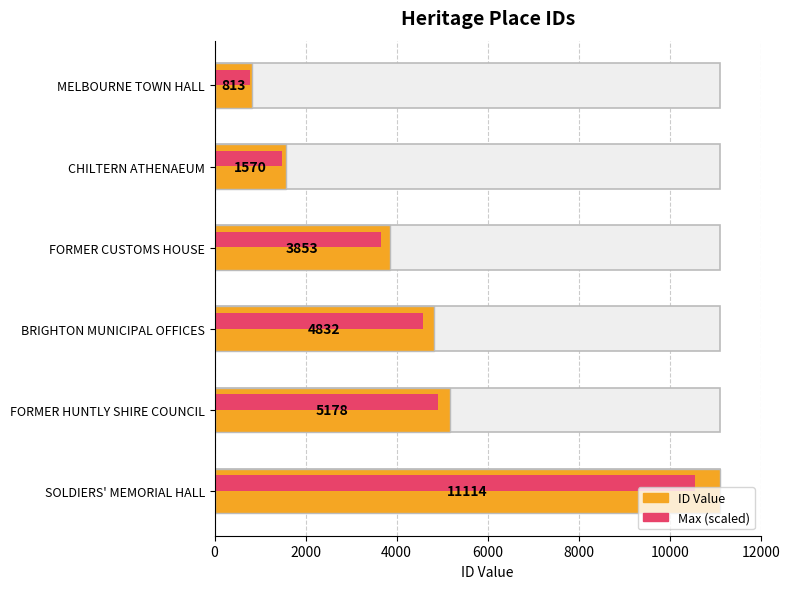

What is the difference between the maximum and minimum values?

10301